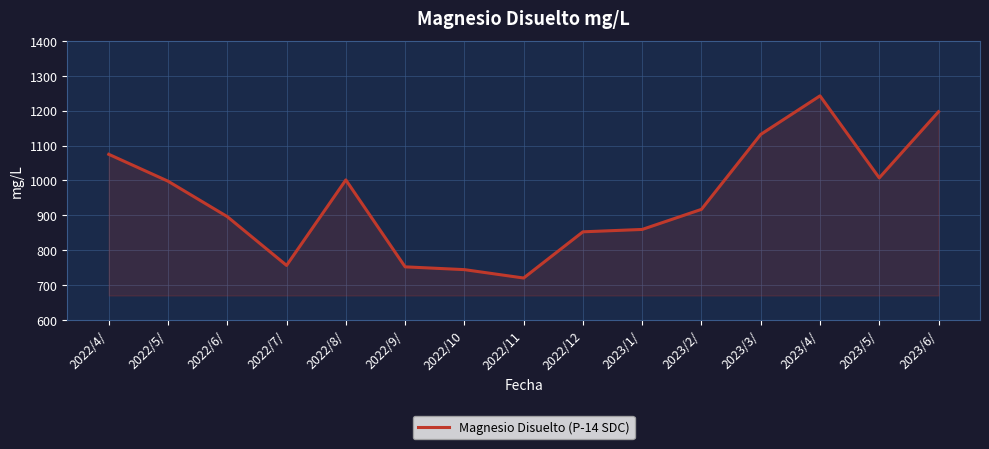

The value at 2023/3/ is 1884.5. True or false?

False